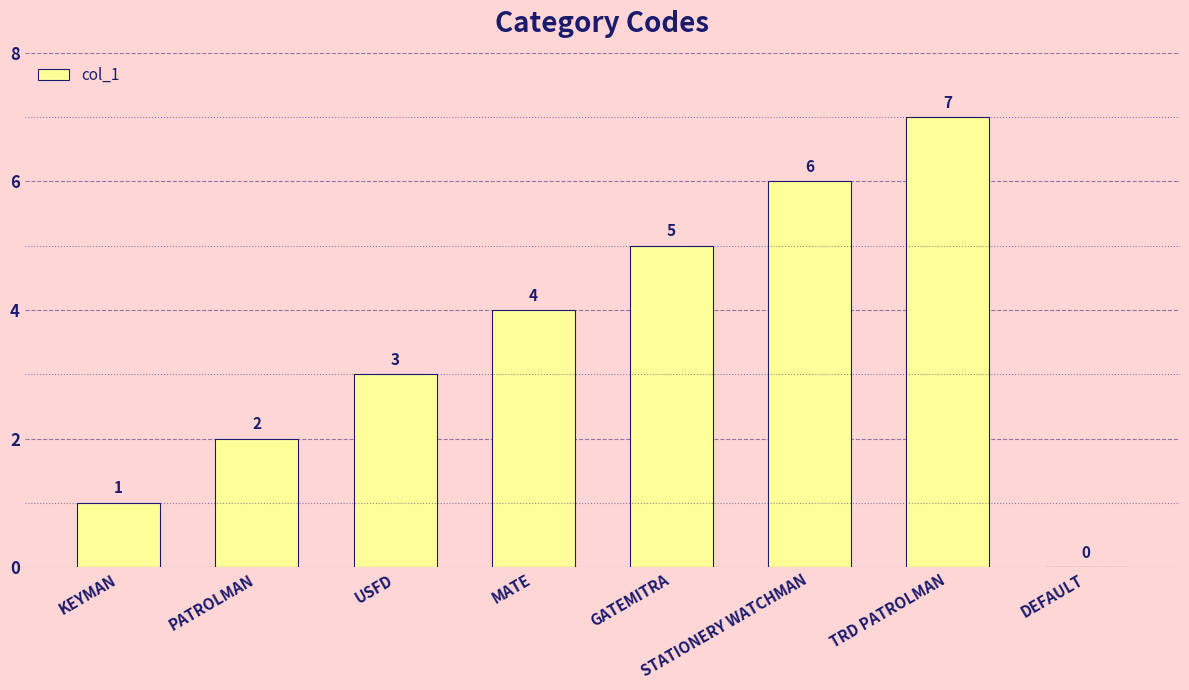

Which has a higher value, MATE or PATROLMAN?

MATE